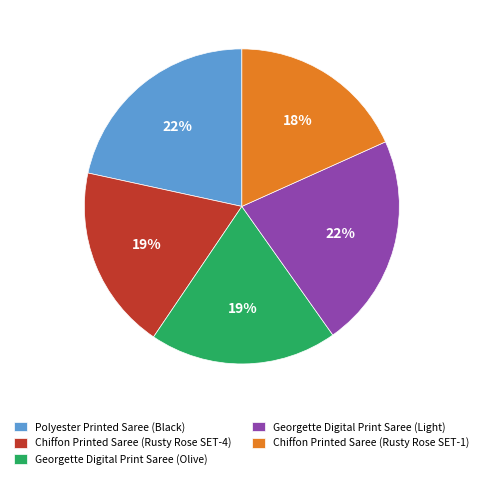

Is there any slice that represents more than half of the pie?

No